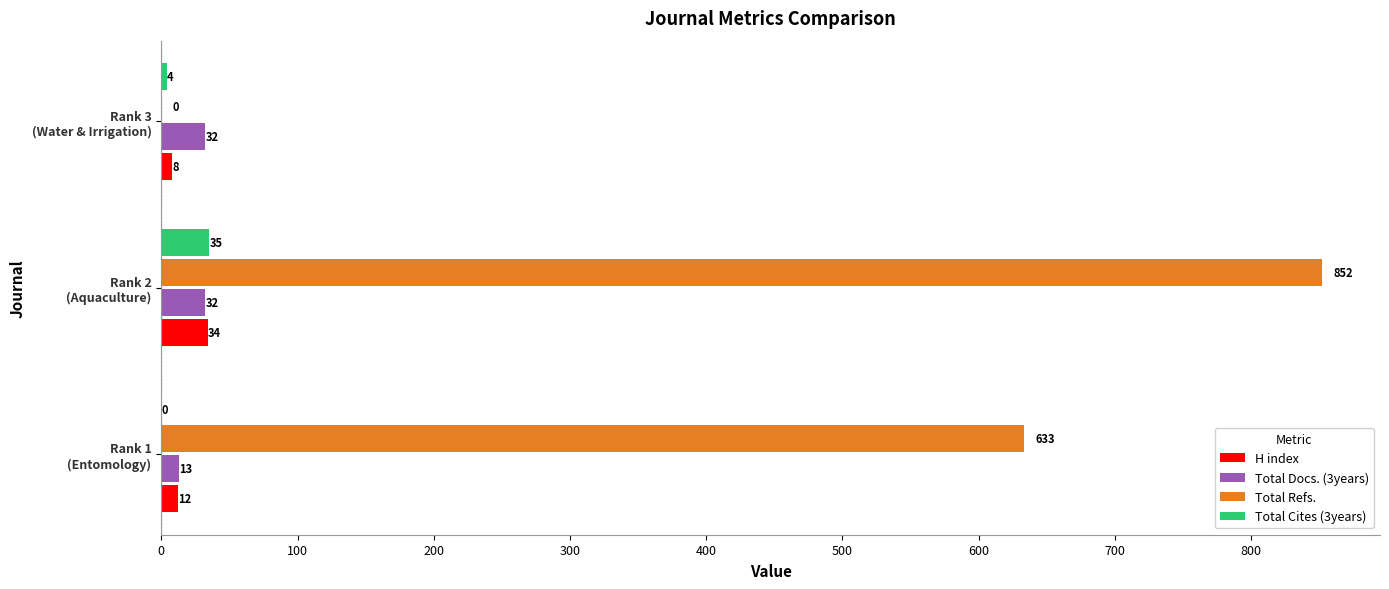

What is the greatest value displayed?

852